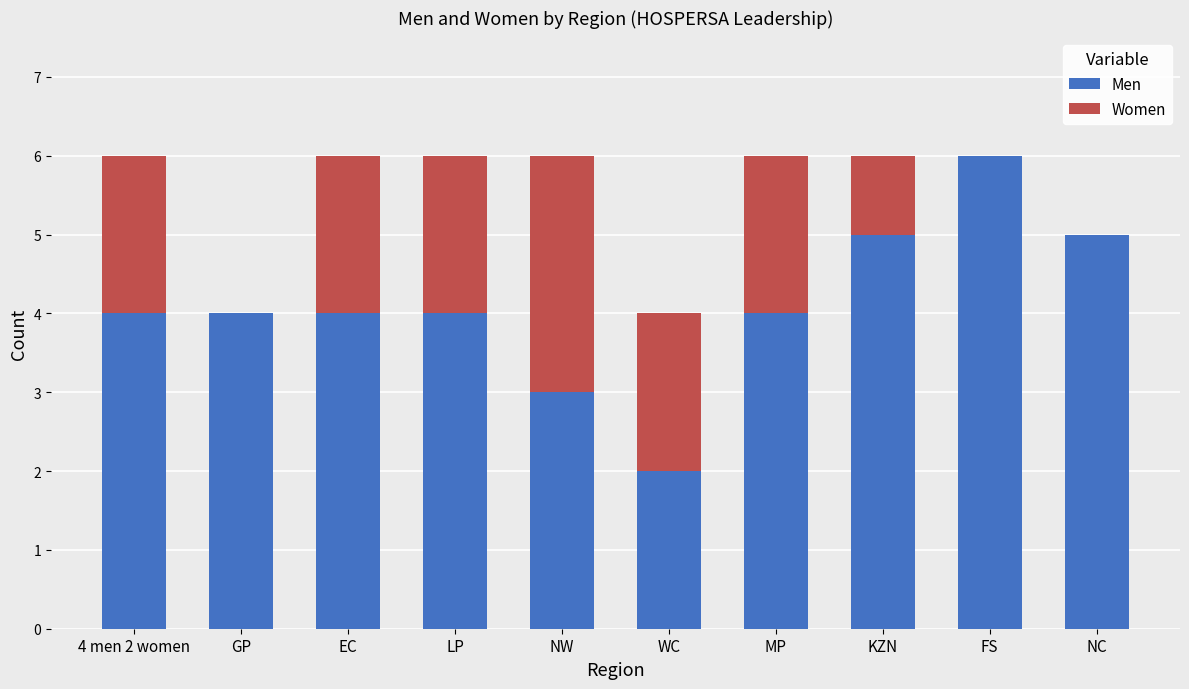

The Men series shows 3 at WC. True or false?

False